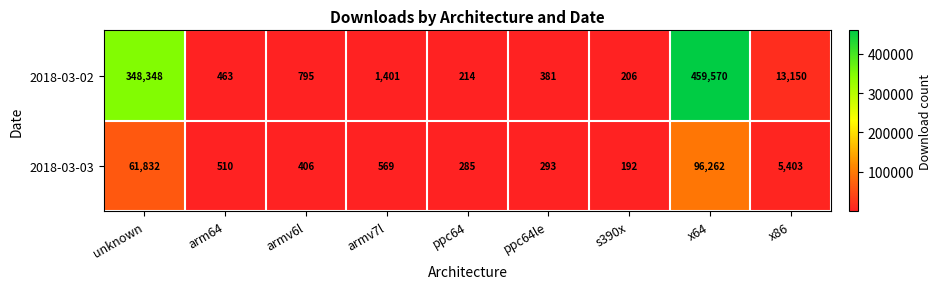

The 2018-03-03 series shows 2572 at x86. True or false?

False